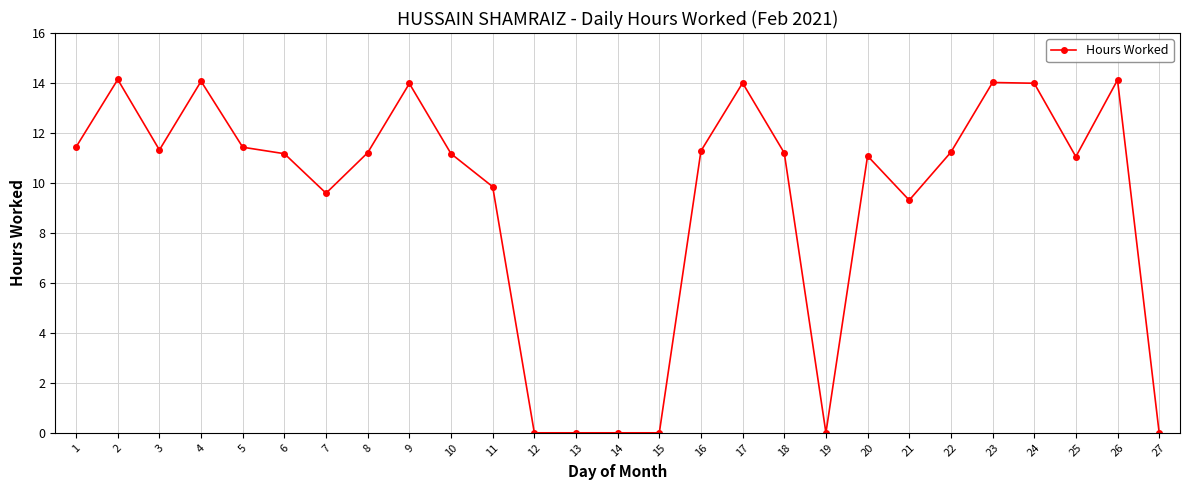

What is the difference between the maximum and minimum values?

14.1